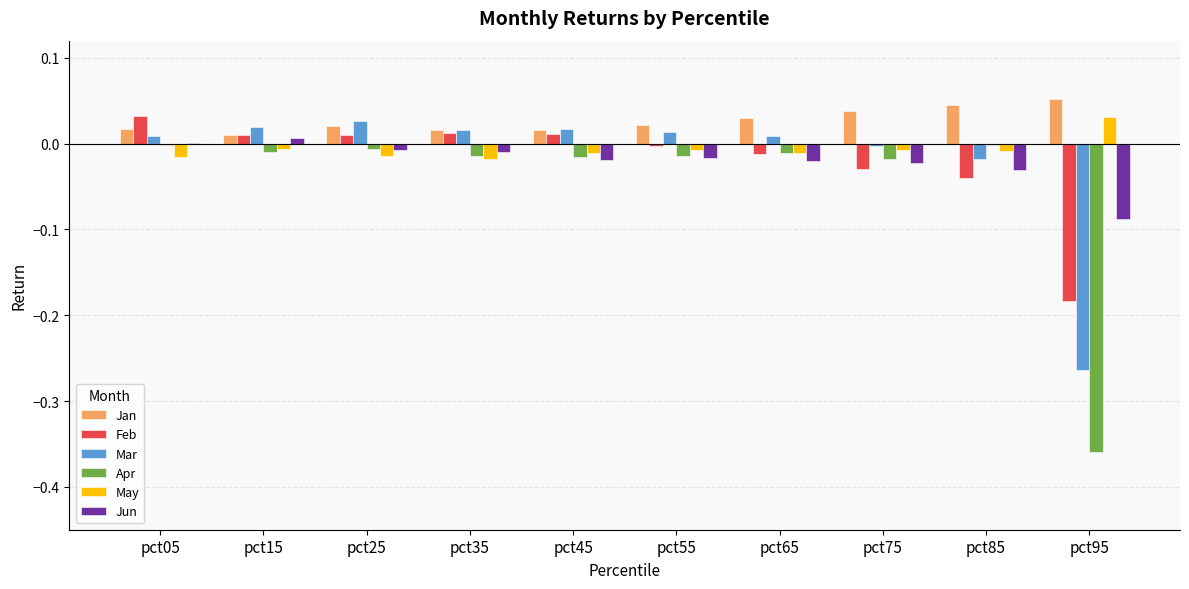

Which series has the largest total across all categories?

Jan